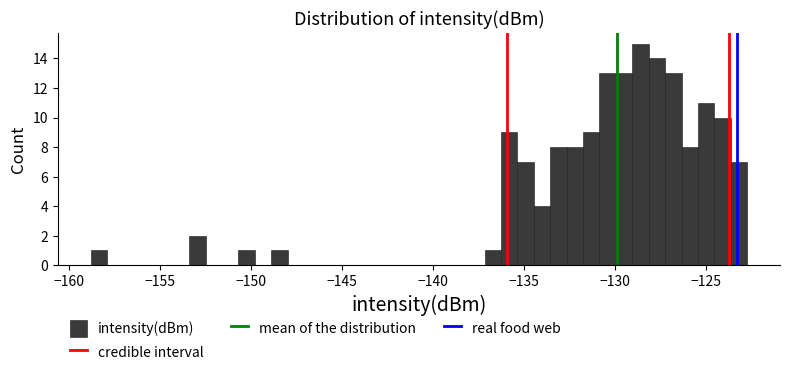

Around what value on the x-axis is the tallest bar? Give the approximate position of its centre, as read against the axis.

-128.5